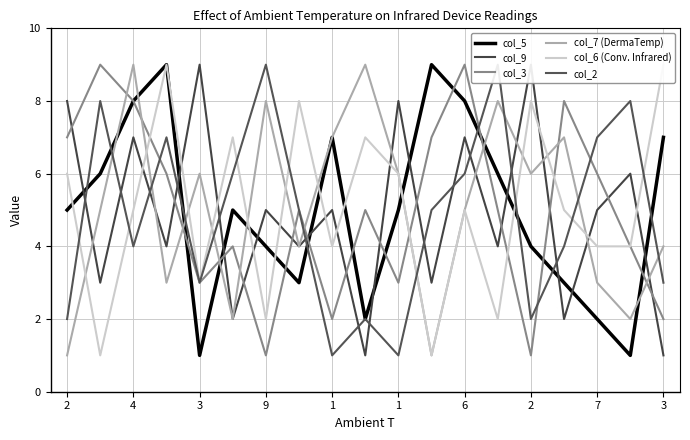

Where does the col_3 series first go above 5?

2